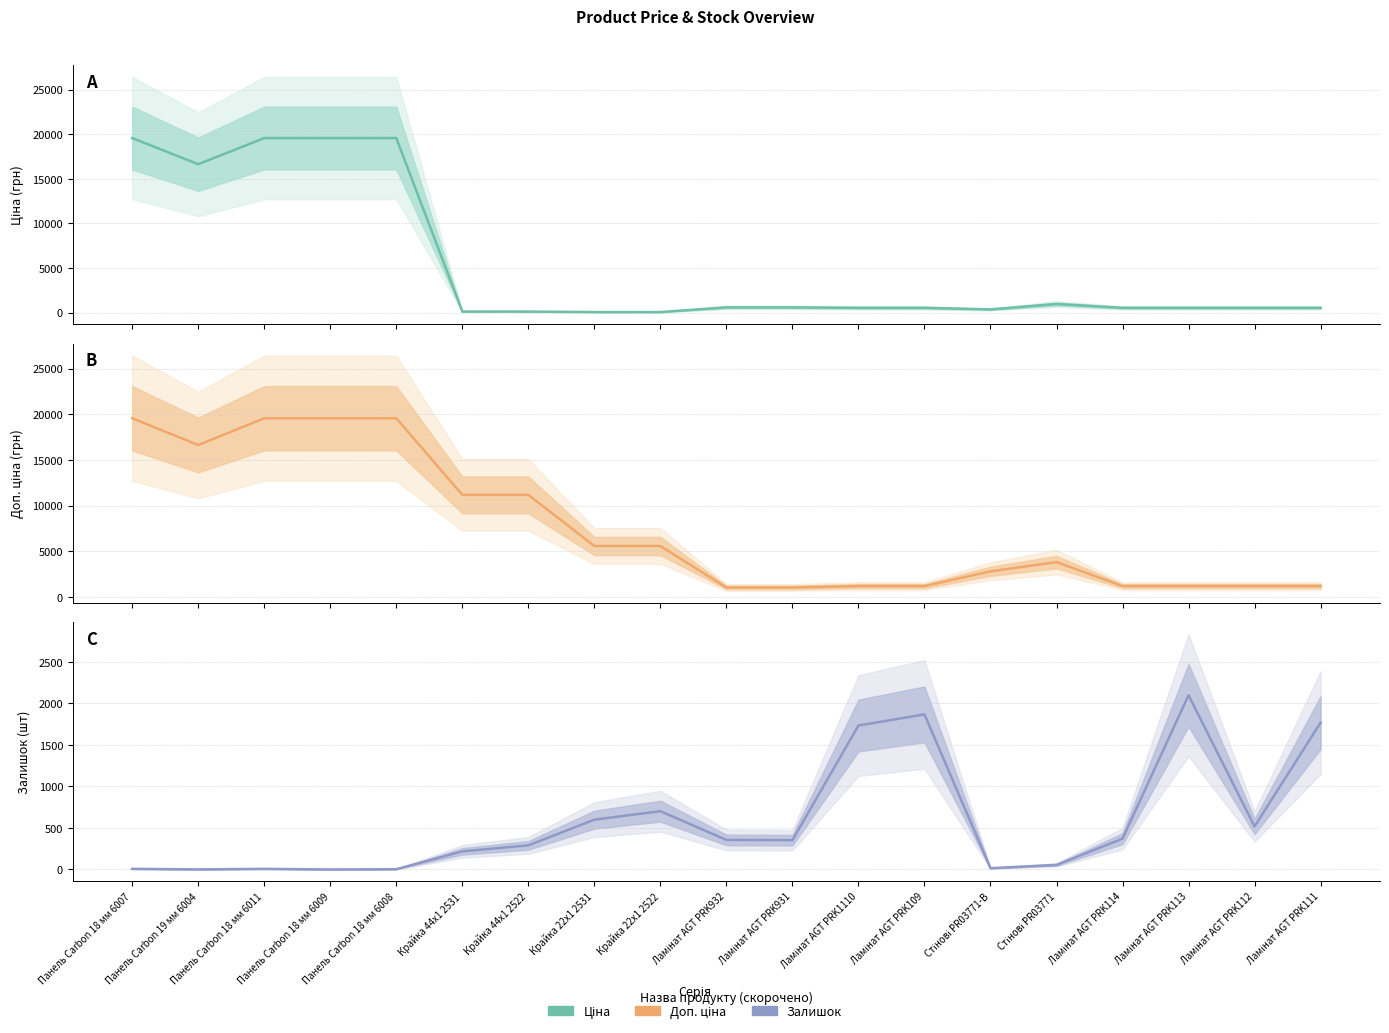

List the series in order of their overall mean, highest first.

Доп. ціна, Ціна, Залишок